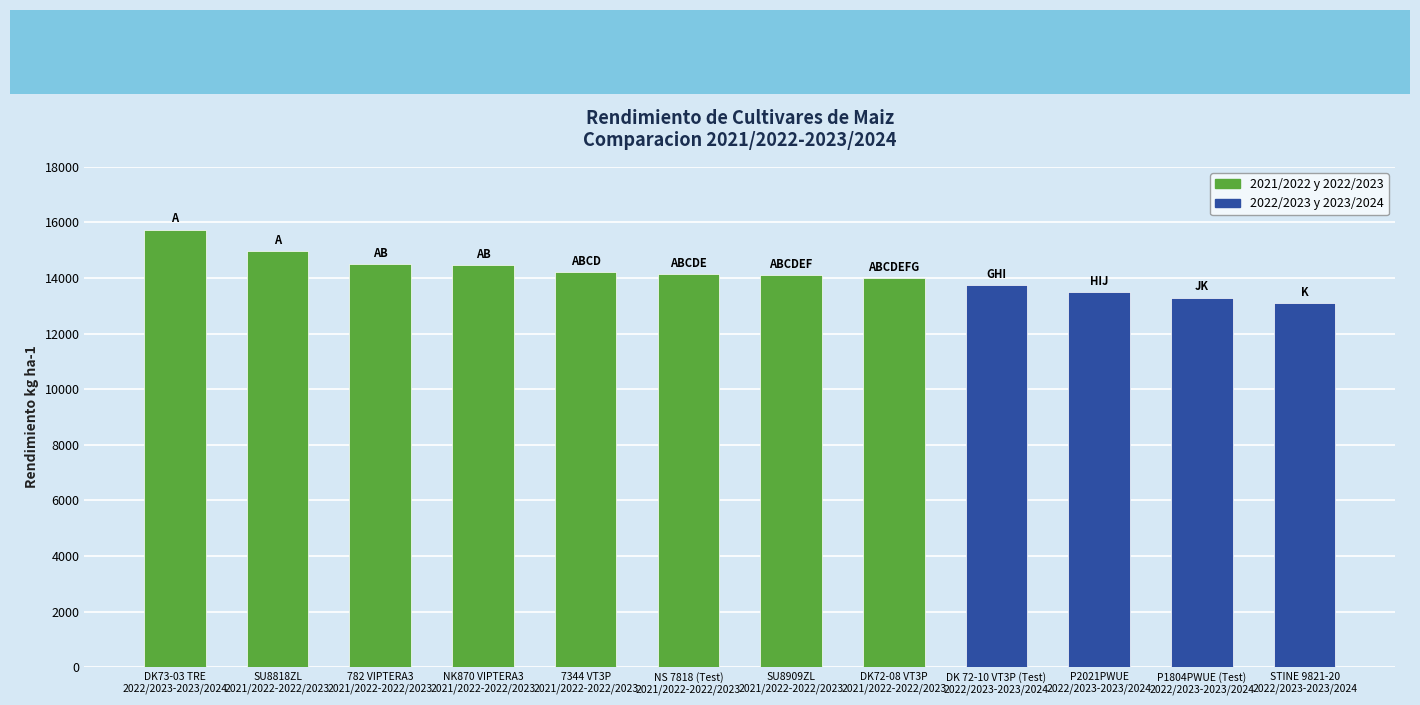

How many categories are shown in the chart?

12